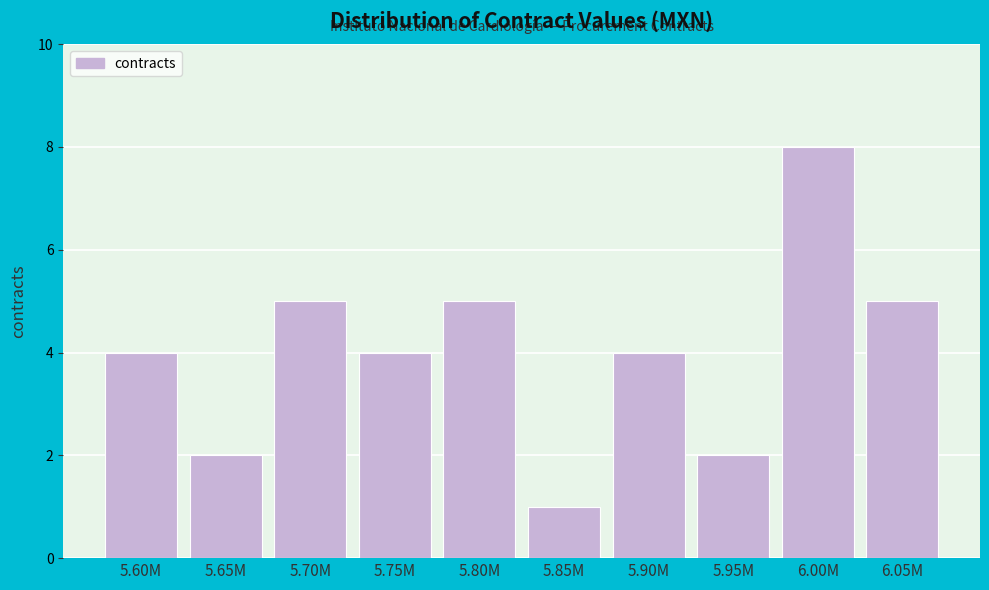

Reading right to left, transcribe all the data shown in this chart.

6.05M=5	6.00M=8	5.95M=2	5.90M=4	5.85M=1	5.80M=5	5.75M=4	5.70M=5	5.65M=2	5.60M=4